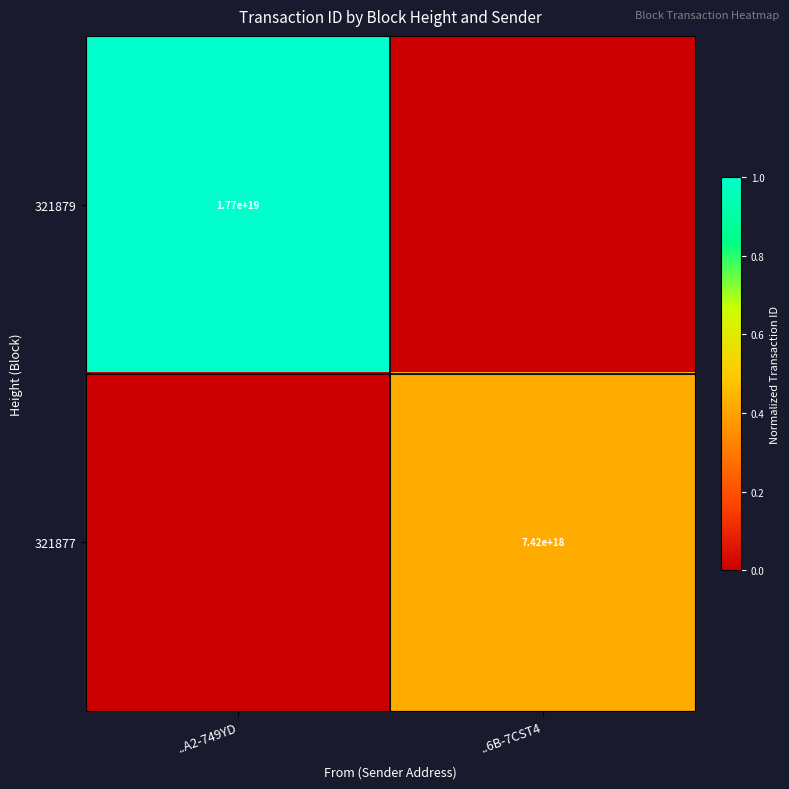

The value of 321879 at ..A2-749YD is 25827740017698488320. True or false?

False